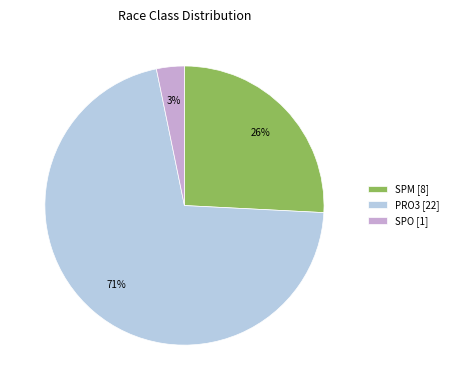

Does any single category account for the majority?

Yes